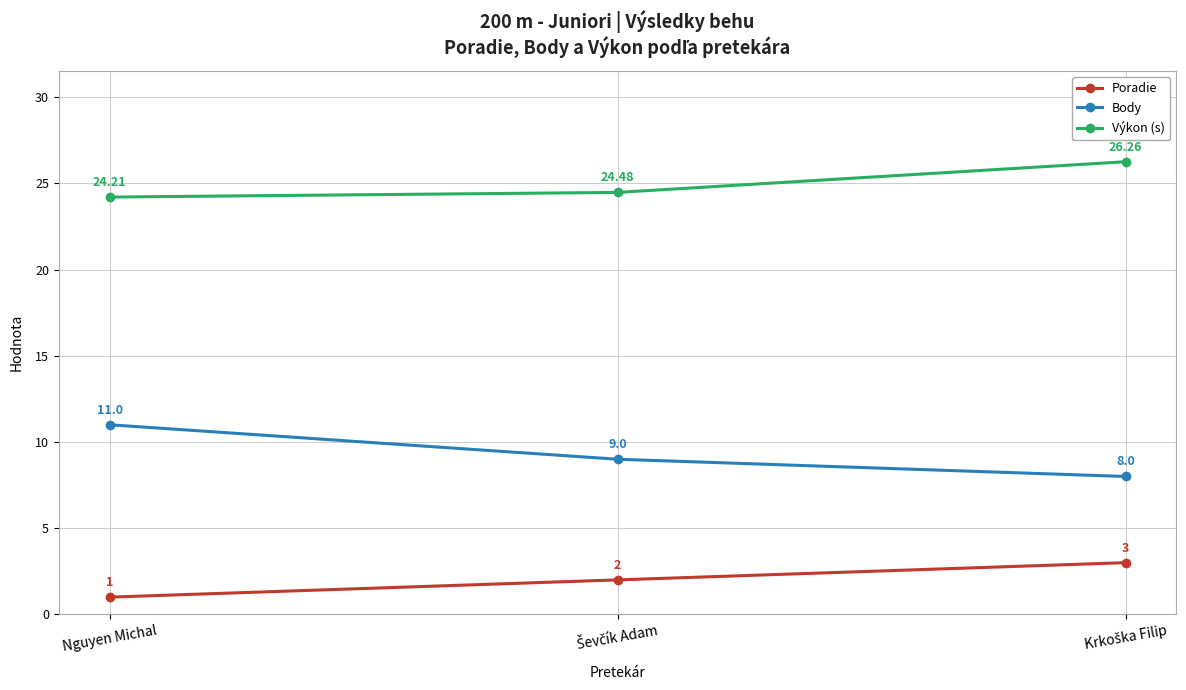

How many categories are shown in the chart?

3